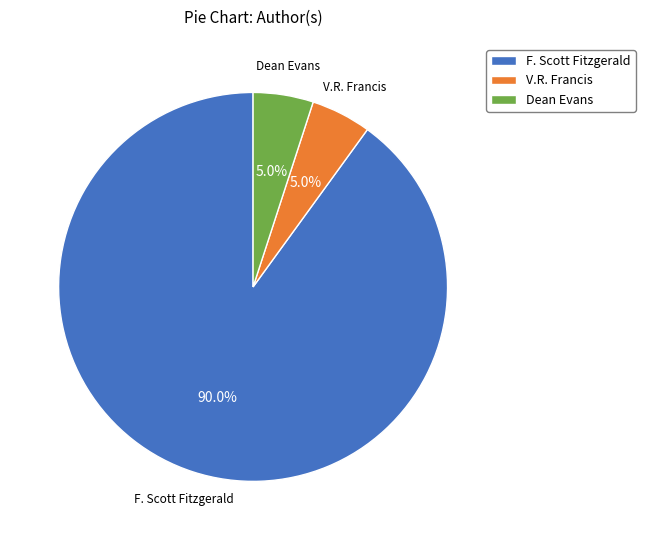

Count the number of slices in the pie.

3